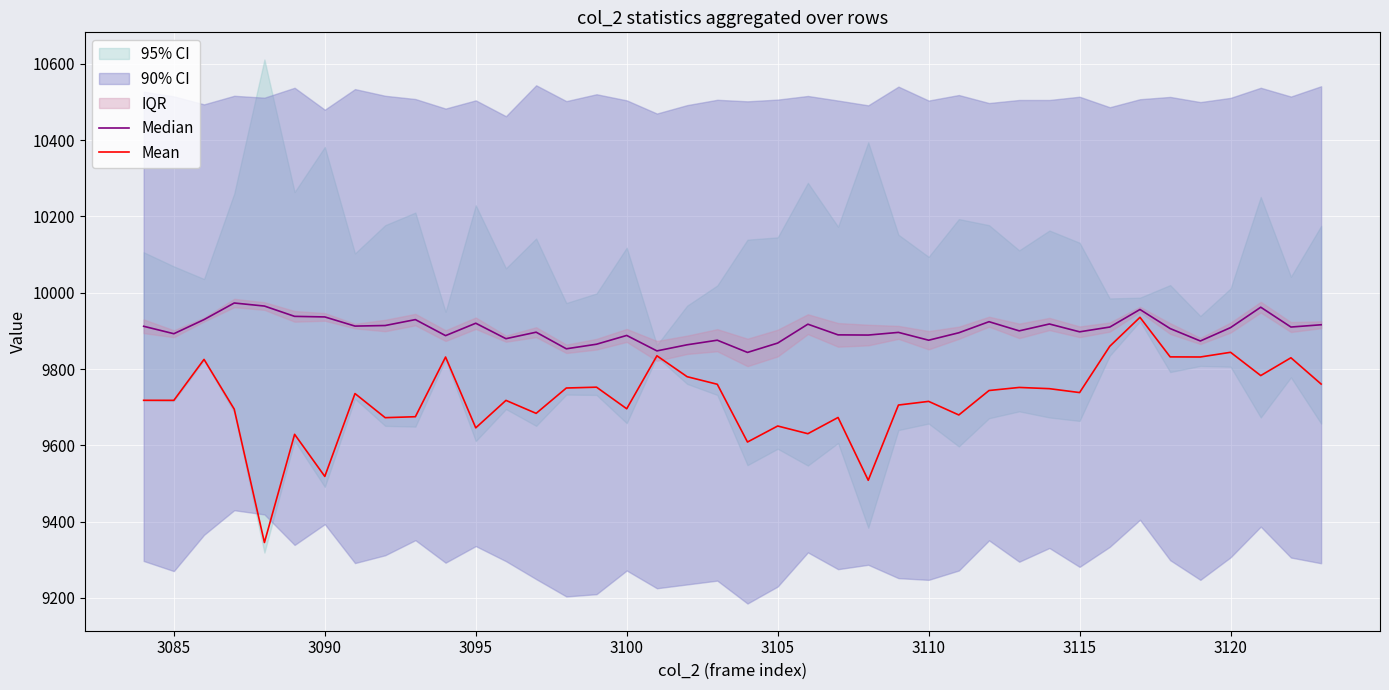

True or false: Mean and Median cross at least once.

False